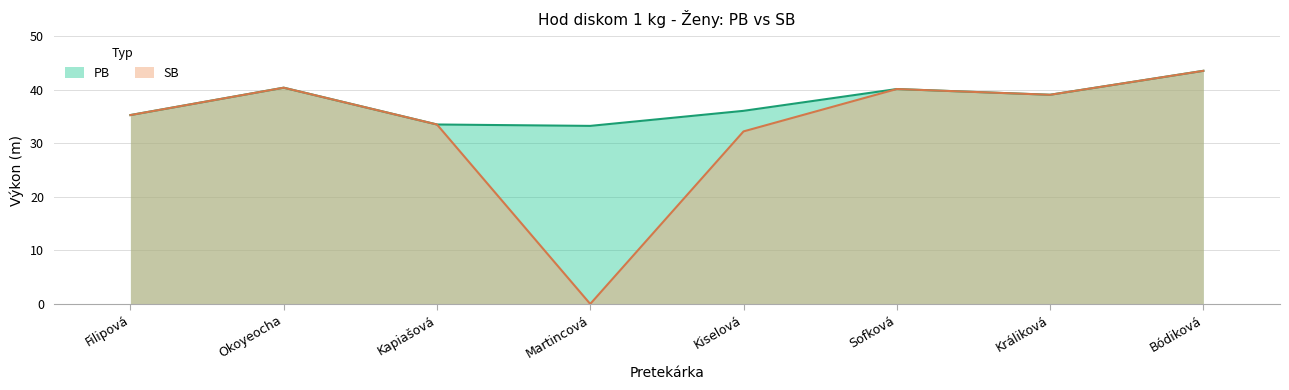

What is the average value of the SB series?

33.0